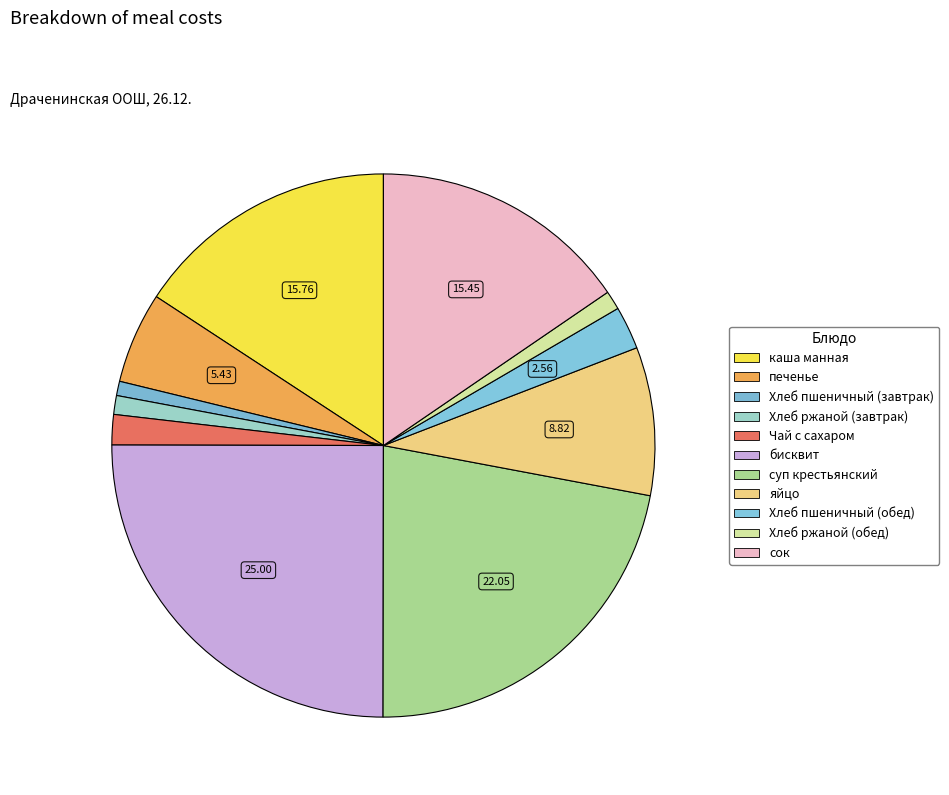

To the nearest percent, what is the difference between the суп крестьянский and Хлеб пшеничный (обед) slice percentages?

19%